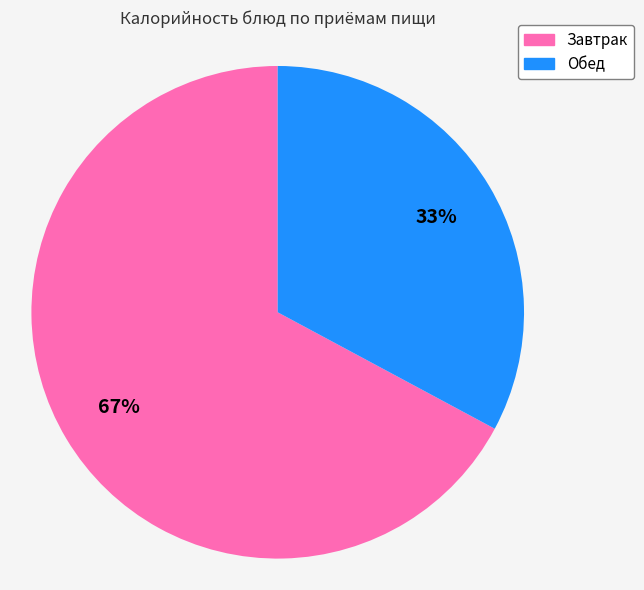

Count the number of slices in the pie.

2